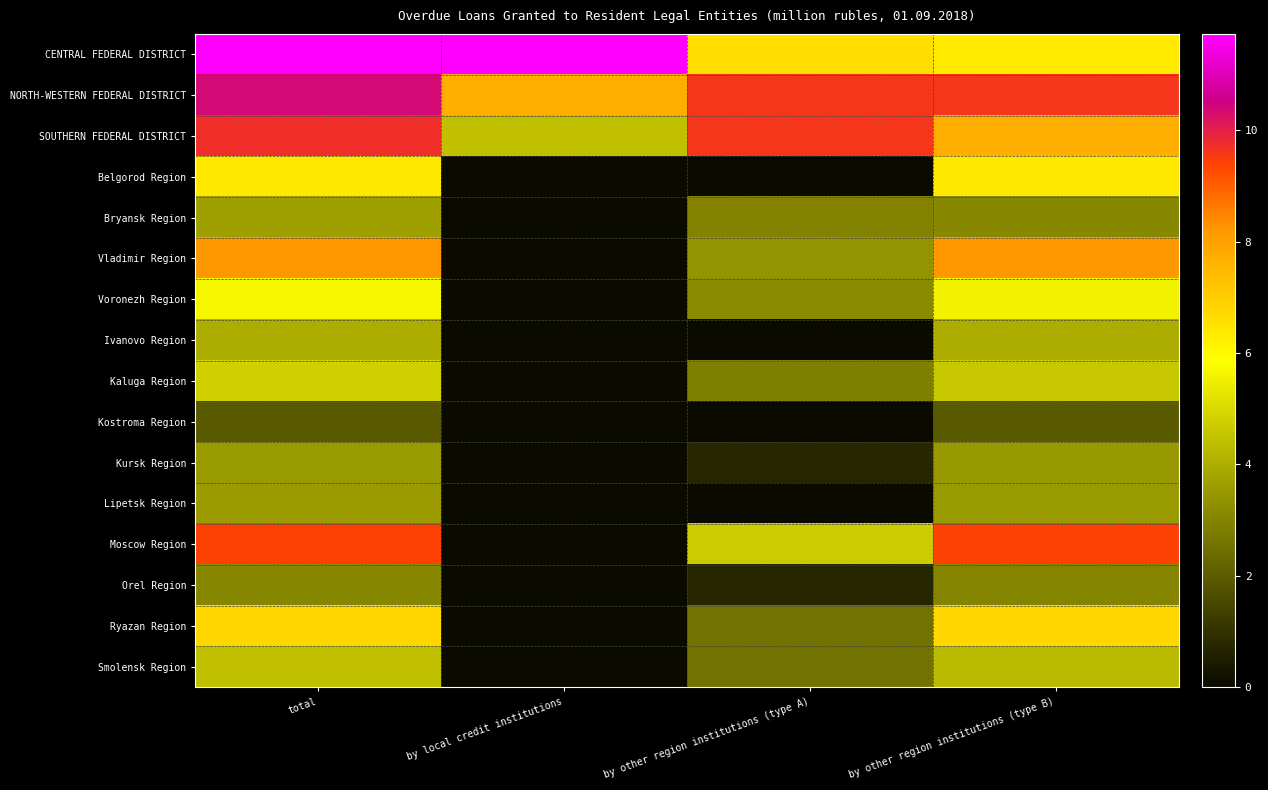

Reading left to right, extract all data points from this chart.

CENTRAL FEDERAL DISTRICT: total=11.7	by local credit institutions=11.7	by other region institutions (type A)=6.6	by other region institutions (type B)=6.3
NORTH-WESTERN FEDERAL DISTRICT: total=10.4	by local credit institutions=7.7	by other region institutions (type A)=9.6	by other region institutions (type B)=9.6
SOUTHERN FEDERAL DISTRICT: total=9.8	by local credit institutions=4.4	by other region institutions (type A)=9.6	by other region institutions (type B)=7.7
Belgorod Region: total=6.4	by local credit institutions=0.0	by other region institutions (type A)=0.0	by other region institutions (type B)=6.4
Bryansk Region: total=3.7	by local credit institutions=0.0	by other region institutions (type A)=2.9	by other region institutions (type B)=3.1
Vladimir Region: total=8.2	by local credit institutions=0.0	by other region institutions (type A)=3.4	by other region institutions (type B)=8.2
Voronezh Region: total=5.7	by local credit institutions=0.0	by other region institutions (type A)=3.2	by other region institutions (type B)=5.6
Ivanovo Region: total=4.0	by local credit institutions=0.0	by other region institutions (type A)=0.0	by other region institutions (type B)=4.0
Kaluga Region: total=4.8	by local credit institutions=0.0	by other region institutions (type A)=2.9	by other region institutions (type B)=4.6
Kostroma Region: total=1.9	by local credit institutions=0.0	by other region institutions (type A)=0.0	by other region institutions (type B)=1.9
Kursk Region: total=3.6	by local credit institutions=0.0	by other region institutions (type A)=0.7	by other region institutions (type B)=3.5
Lipetsk Region: total=3.6	by local credit institutions=0.0	by other region institutions (type A)=0.0	by other region institutions (type B)=3.6
Moscow Region: total=9.4	by local credit institutions=0.0	by other region institutions (type A)=4.7	by other region institutions (type B)=9.4
Orel Region: total=3.0	by local credit institutions=0.0	by other region institutions (type A)=0.7	by other region institutions (type B)=3.0
Ryazan Region: total=6.8	by local credit institutions=0.0	by other region institutions (type A)=2.6	by other region institutions (type B)=6.8
Smolensk Region: total=4.4	by local credit institutions=0.0	by other region institutions (type A)=2.6	by other region institutions (type B)=4.3